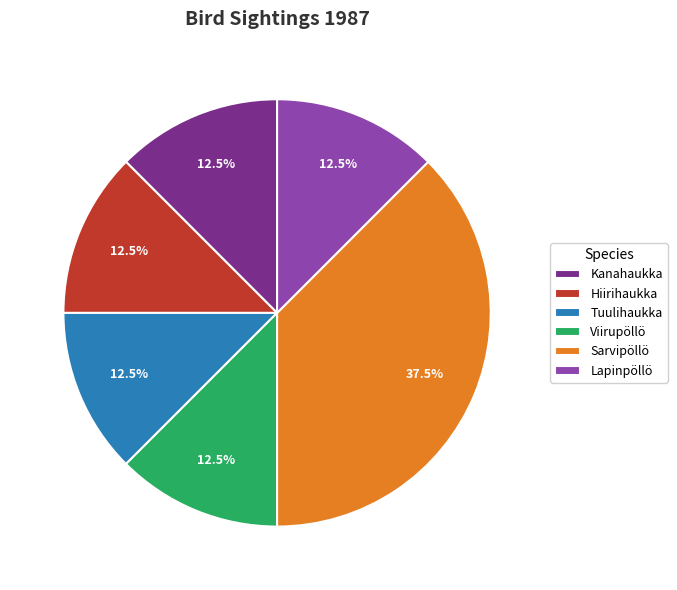

Between Sarvipöllö and Hiirihaukka, which is larger?

Sarvipöllö